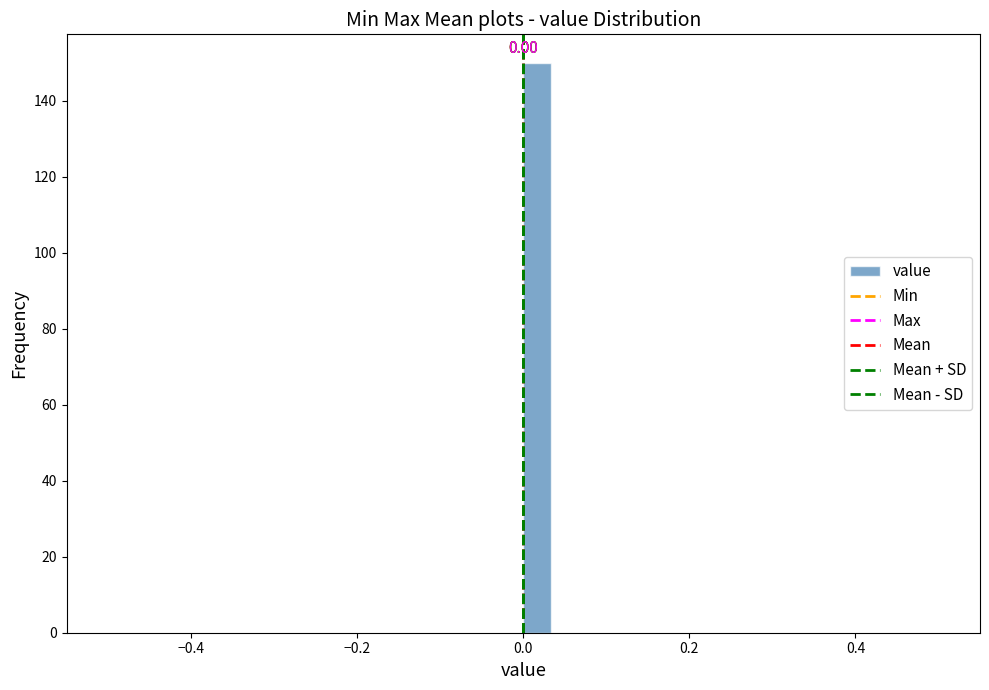

Read against the x-axis, roughly where is the centre of the tallest bar?

0.02